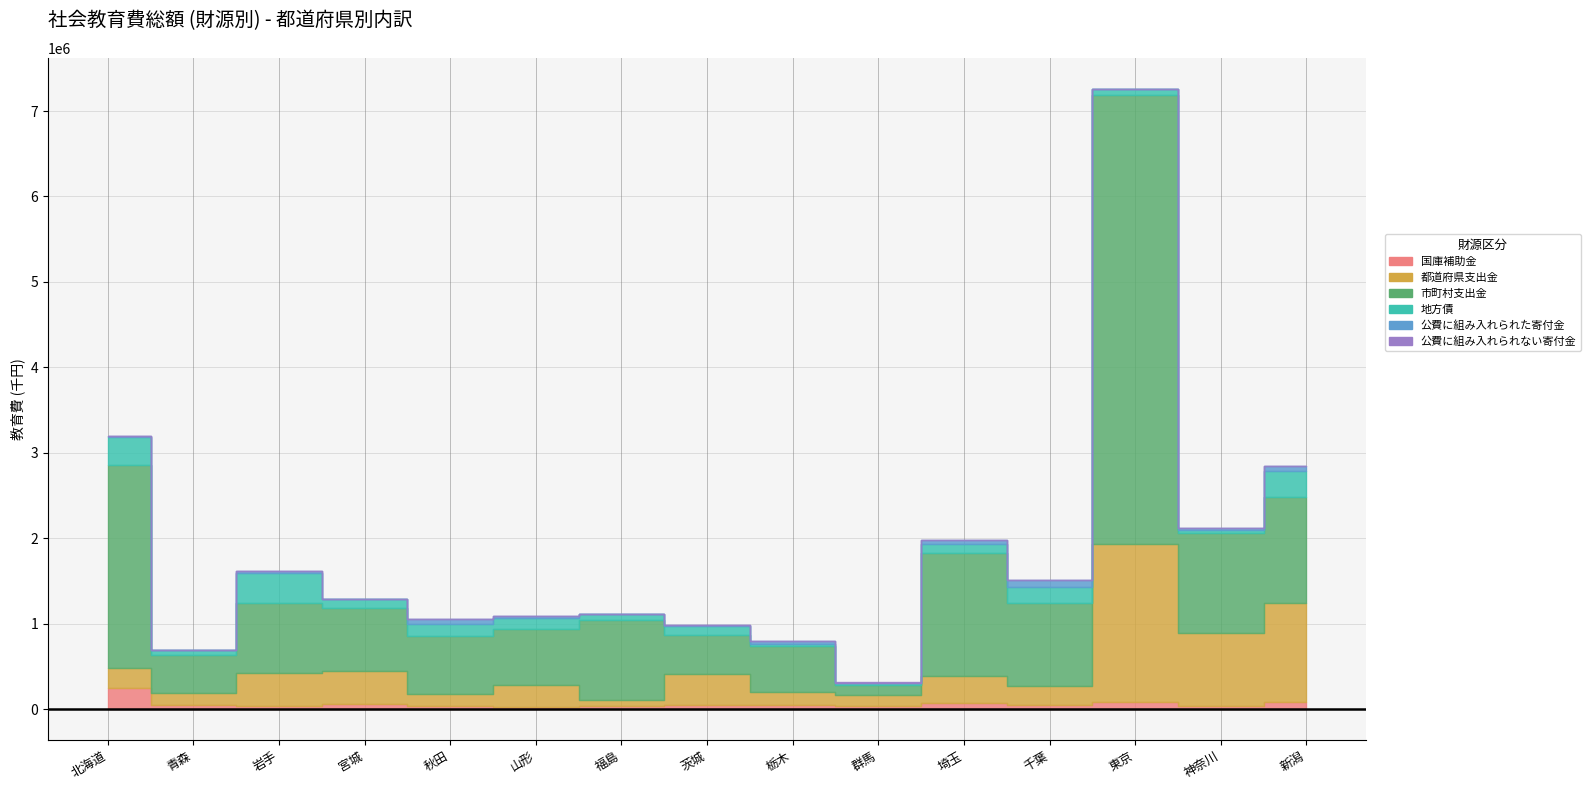

Rank the series at 岩手 from highest to lowest value.

市町村支出金, 都道府県支出金, 地方債, 国庫補助金, 公費に組み入れられた寄付金, 公費に組み入れられない寄付金